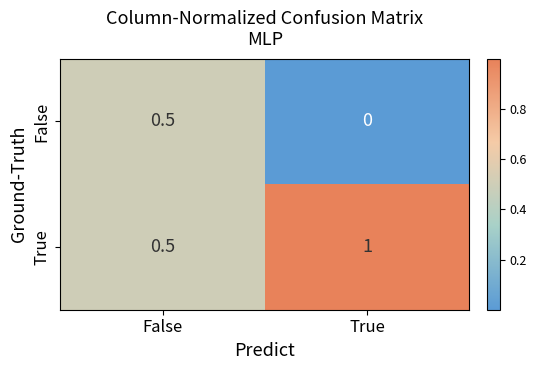

What is the total value across all series at True?

1.0